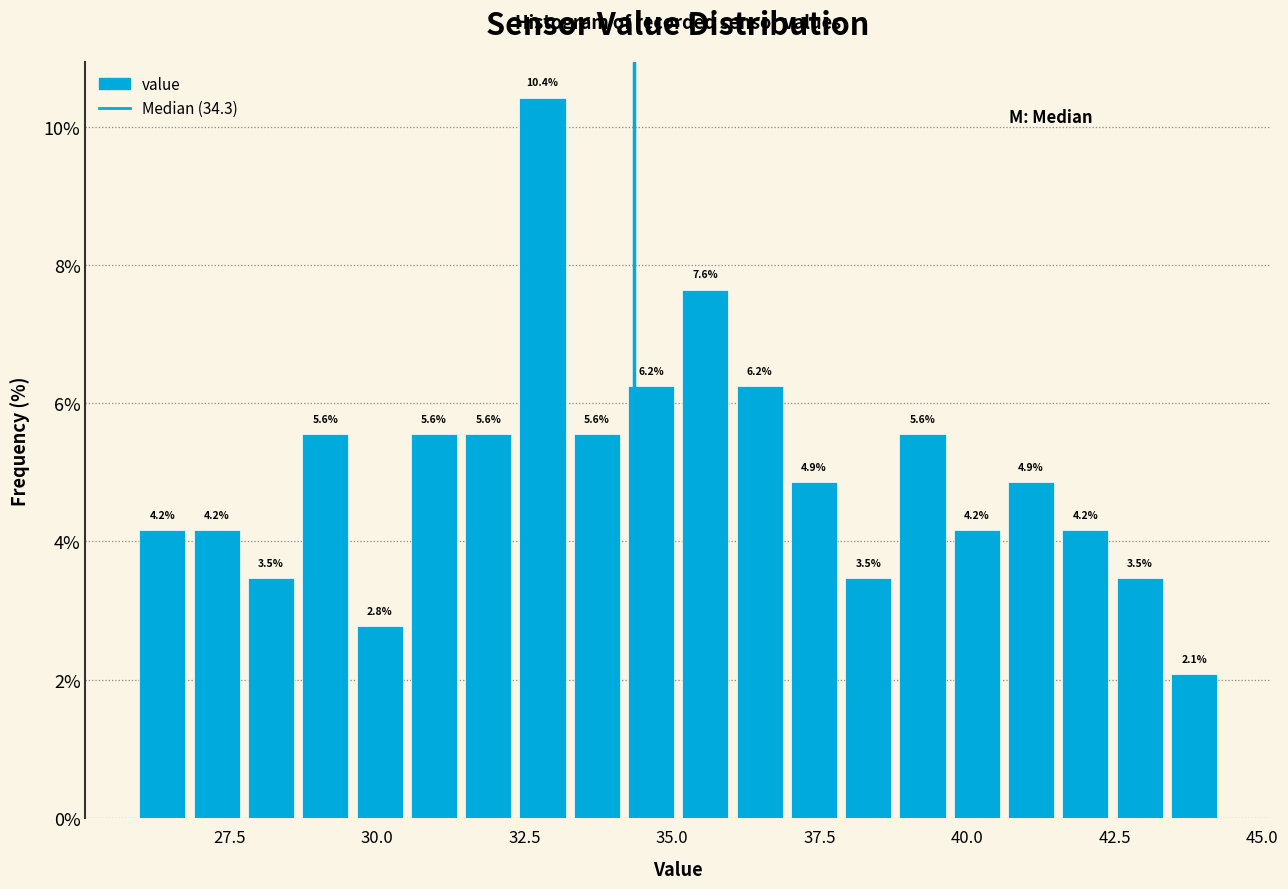

Around what value on the x-axis is the tallest bar? Give the approximate position of its centre, as read against the axis.

33.0